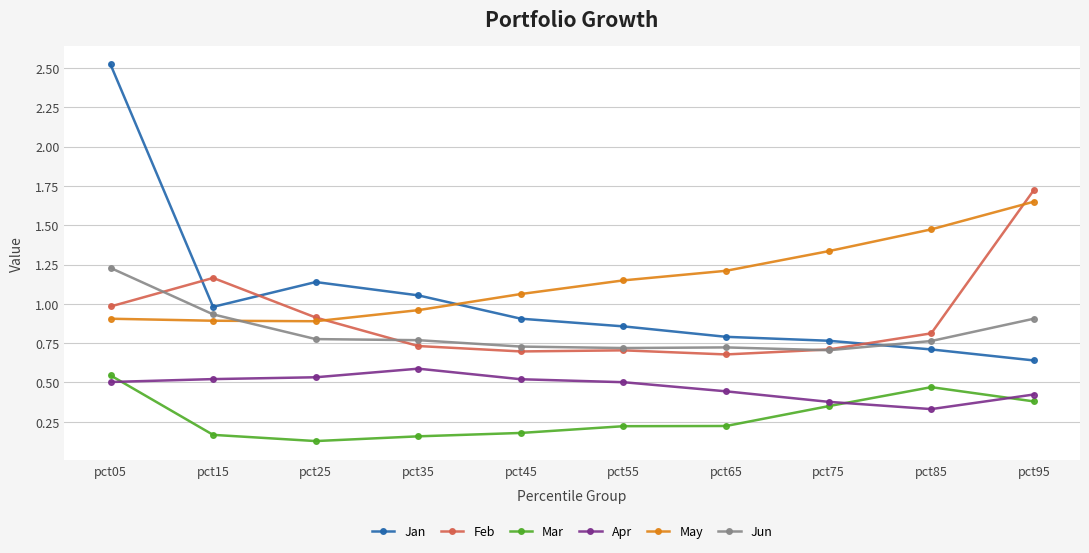

Which label corresponds to the largest value in the chart?

pct05